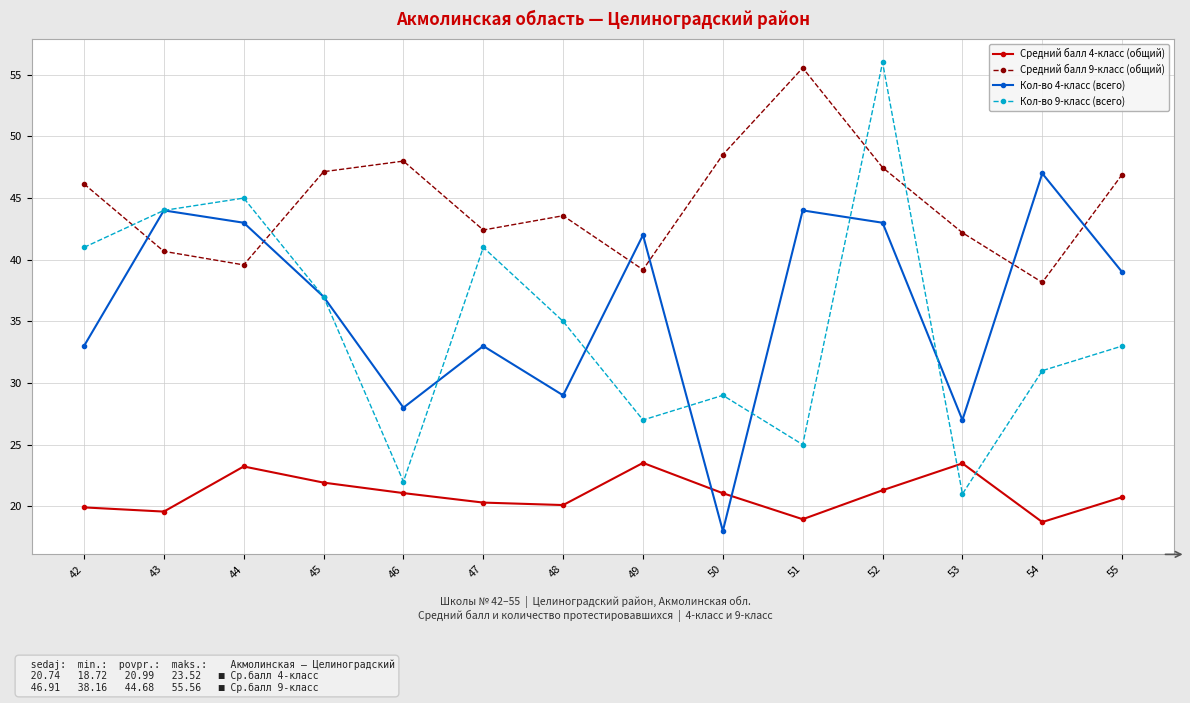

What is the average value of the Средний балл 4-класс (общий) series?

21.0